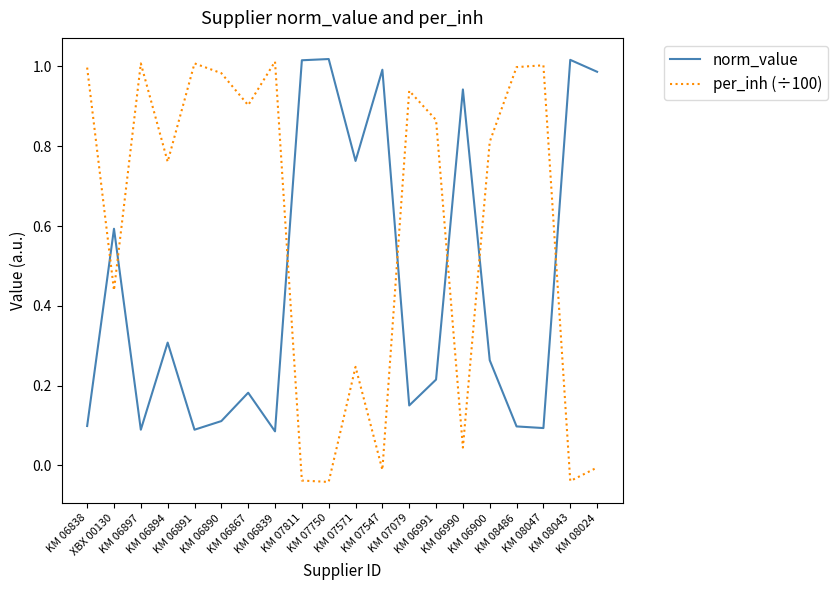

Where is the first local minimum for norm_value?

KM 06897